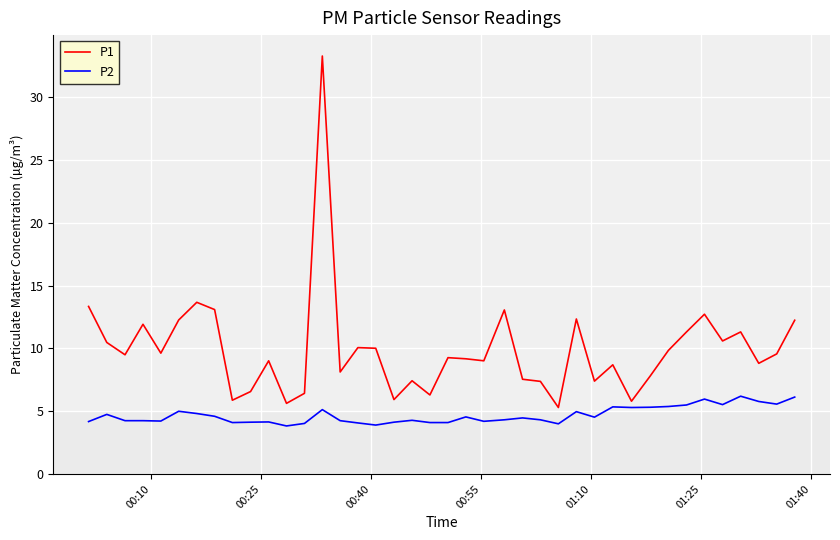

What is the difference between the maximum and minimum values in the P2 series?

2.4